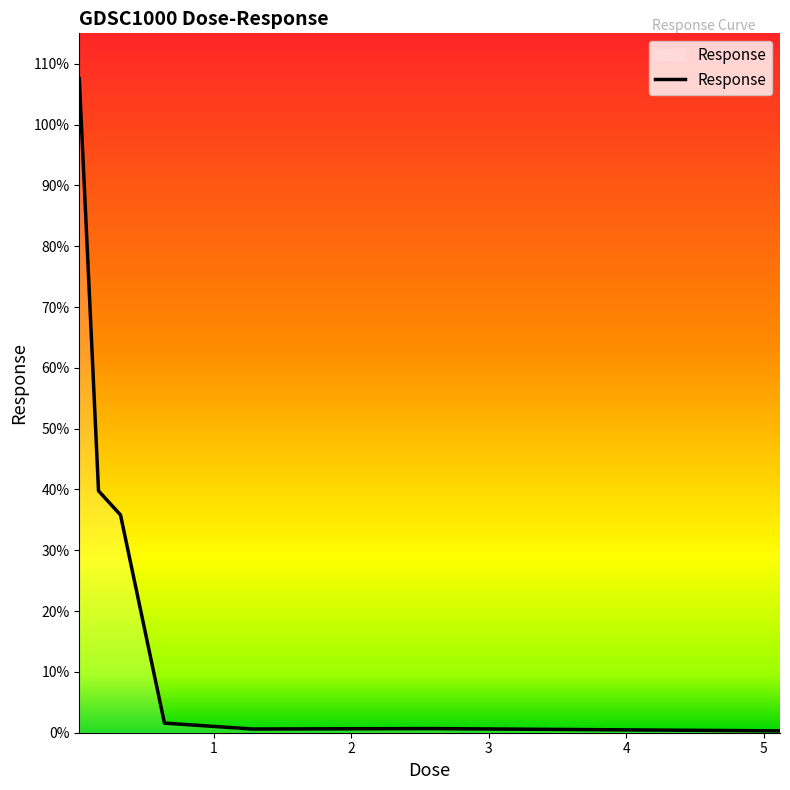

What is the maximum value shown in the chart?

107.5